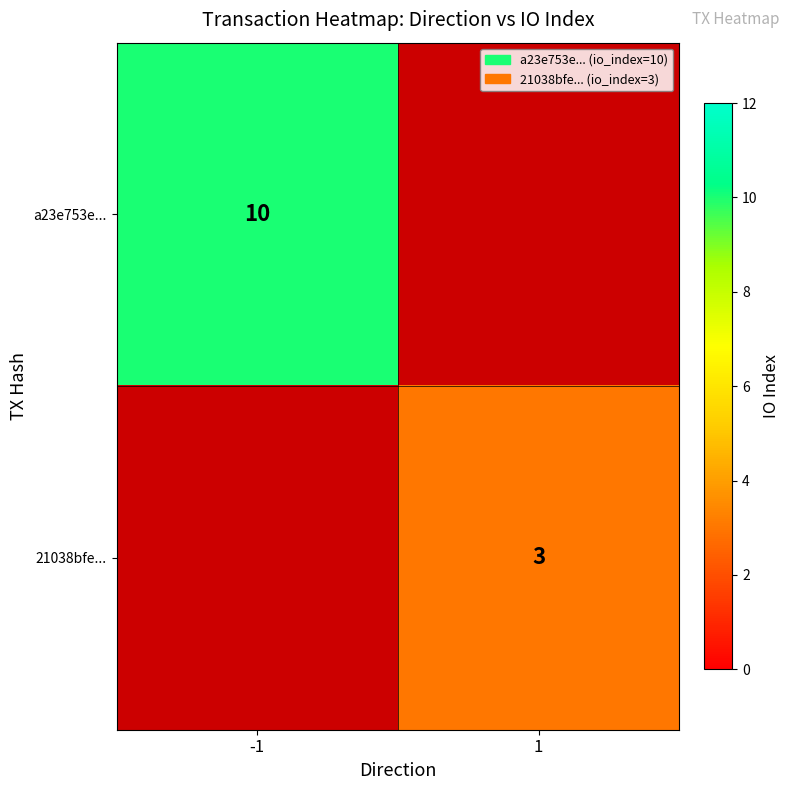

True or false: a23e753e... has a value of 17 at -1.

False